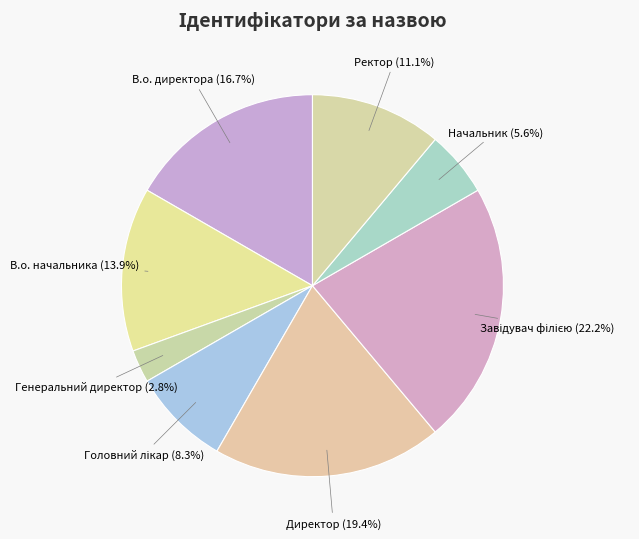

Approximately how many times larger is the value at В.о. директора compared to Ректор?

1.5